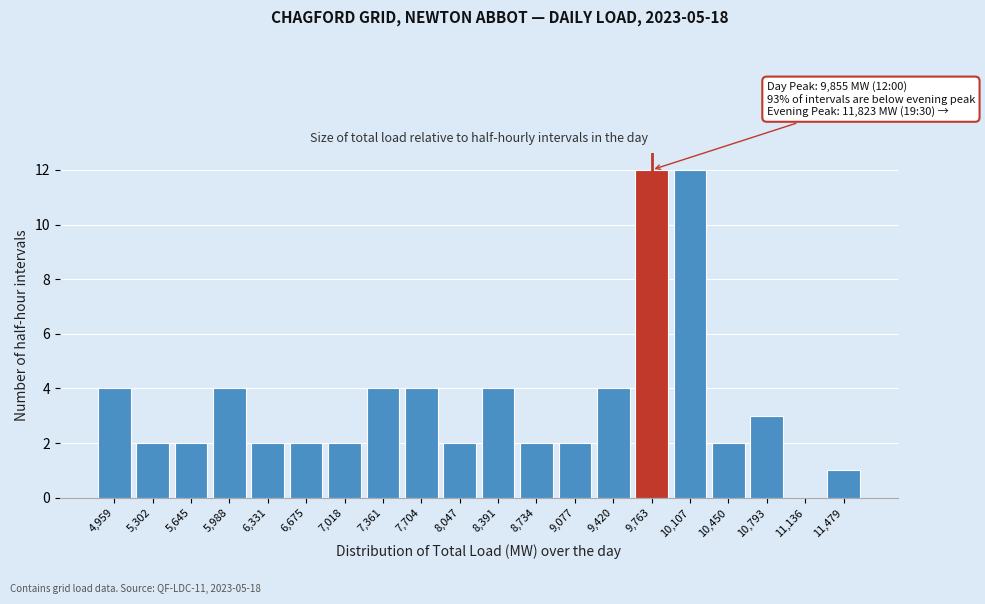

Reading left to right, transcribe all the data shown in this chart.

4,959=4	5,302=2	5,645=2	5,988=4	6,331=2	6,675=2	7,018=2	7,361=4	7,704=4	8,047=2	8,391=4	8,734=2	9,077=2	9,420=4	9,763=12	10,107=12	10,450=2	10,793=3	11,136=0	11,479=1